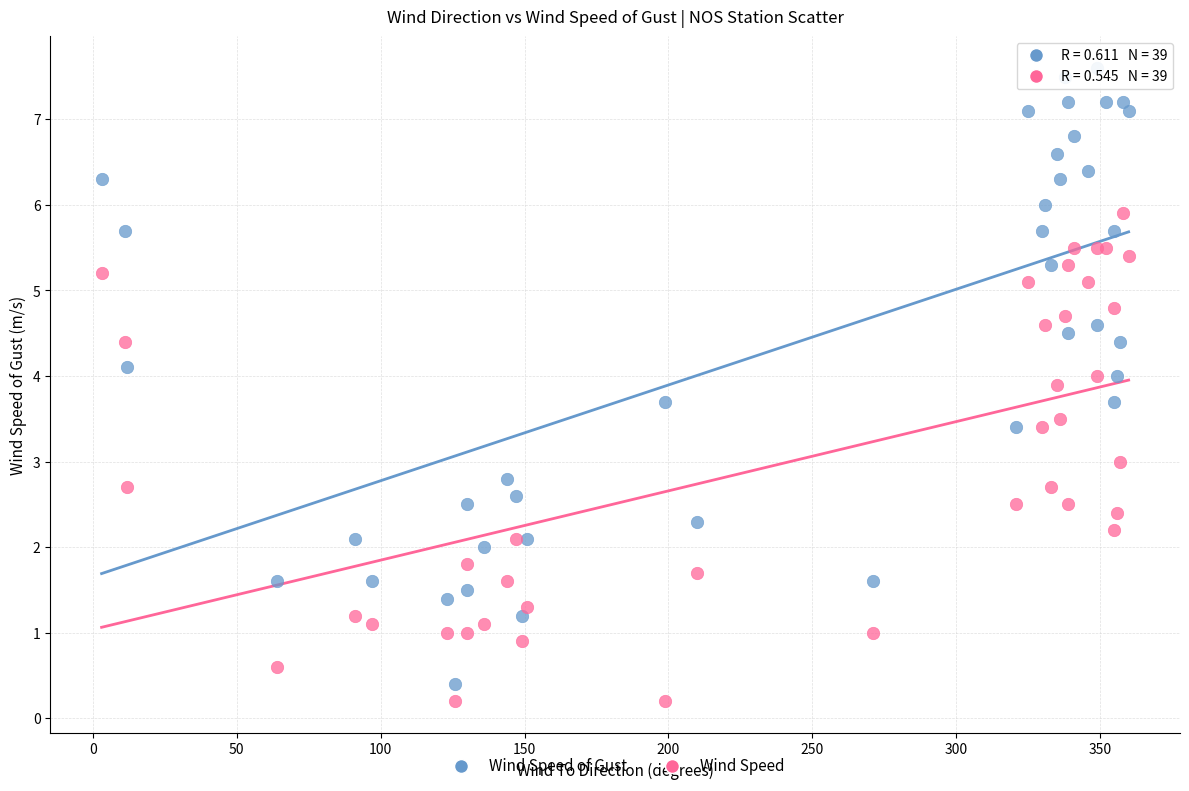

Which series has the largest Y range (max minus min)?

Wind Speed of Gust